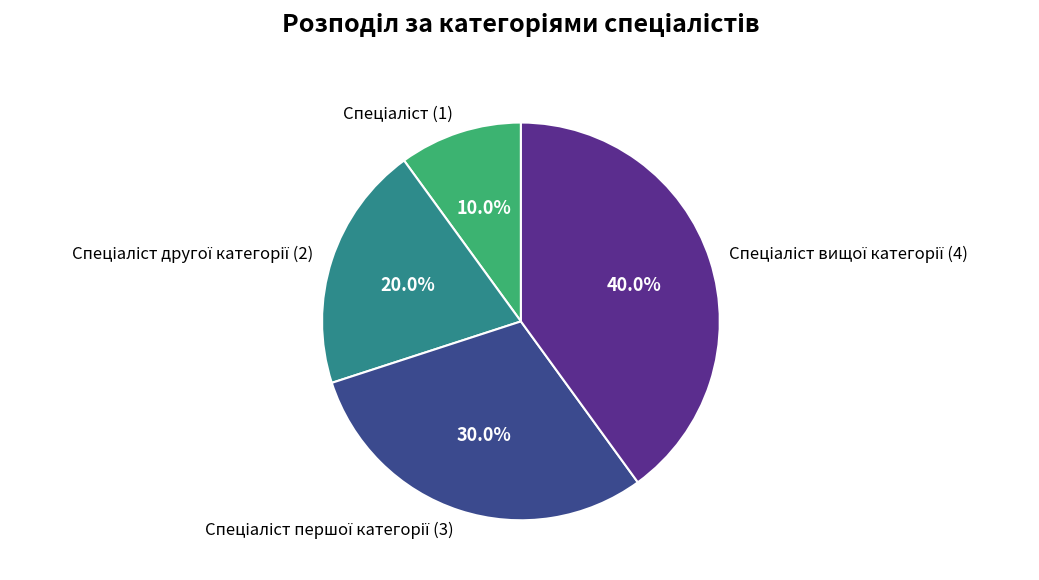

Does any single category account for the majority?

No